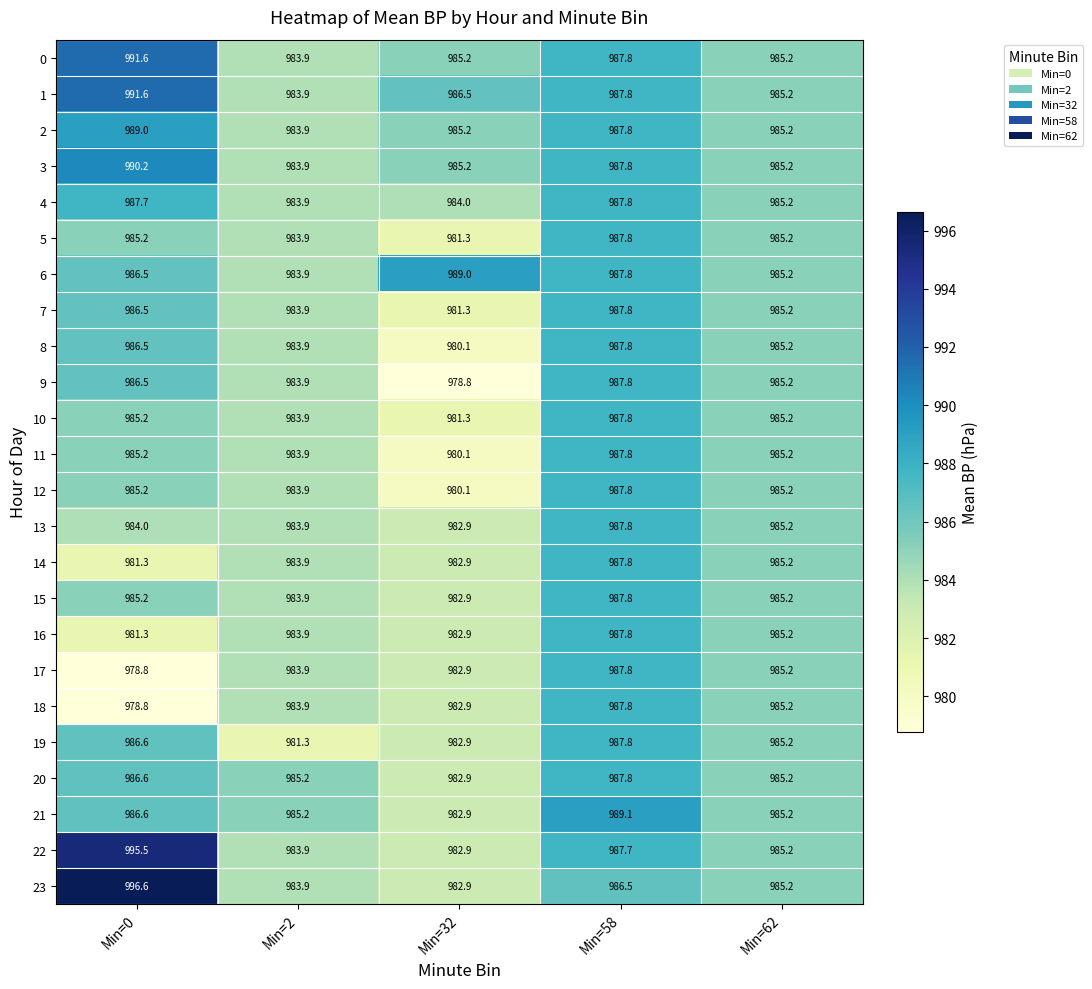

What is the difference between the maximum and minimum values in the 19 series?

6.5